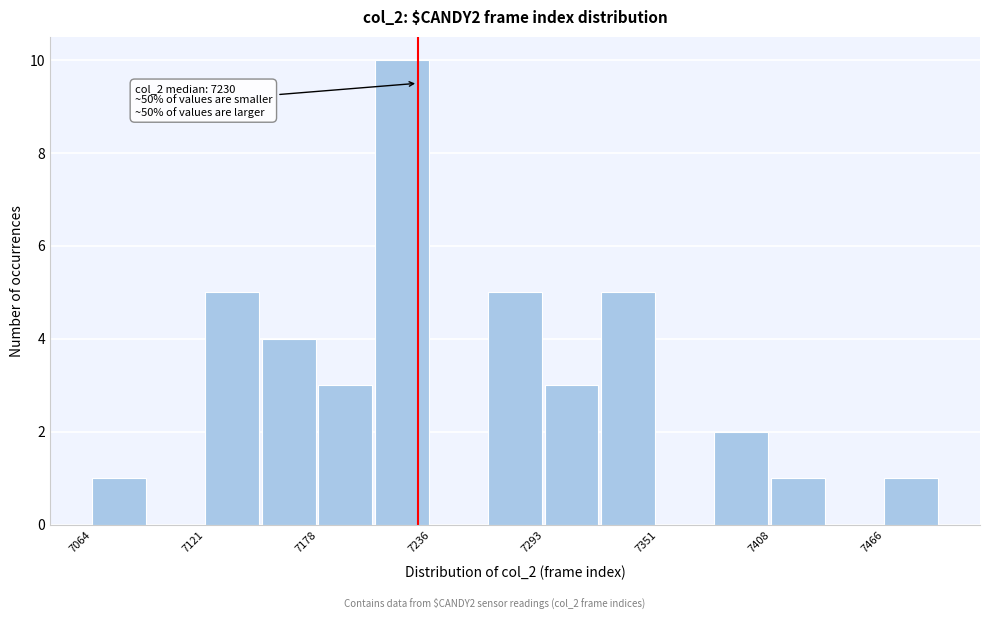

Read against the x-axis, roughly where is the centre of the tallest bar?

7220